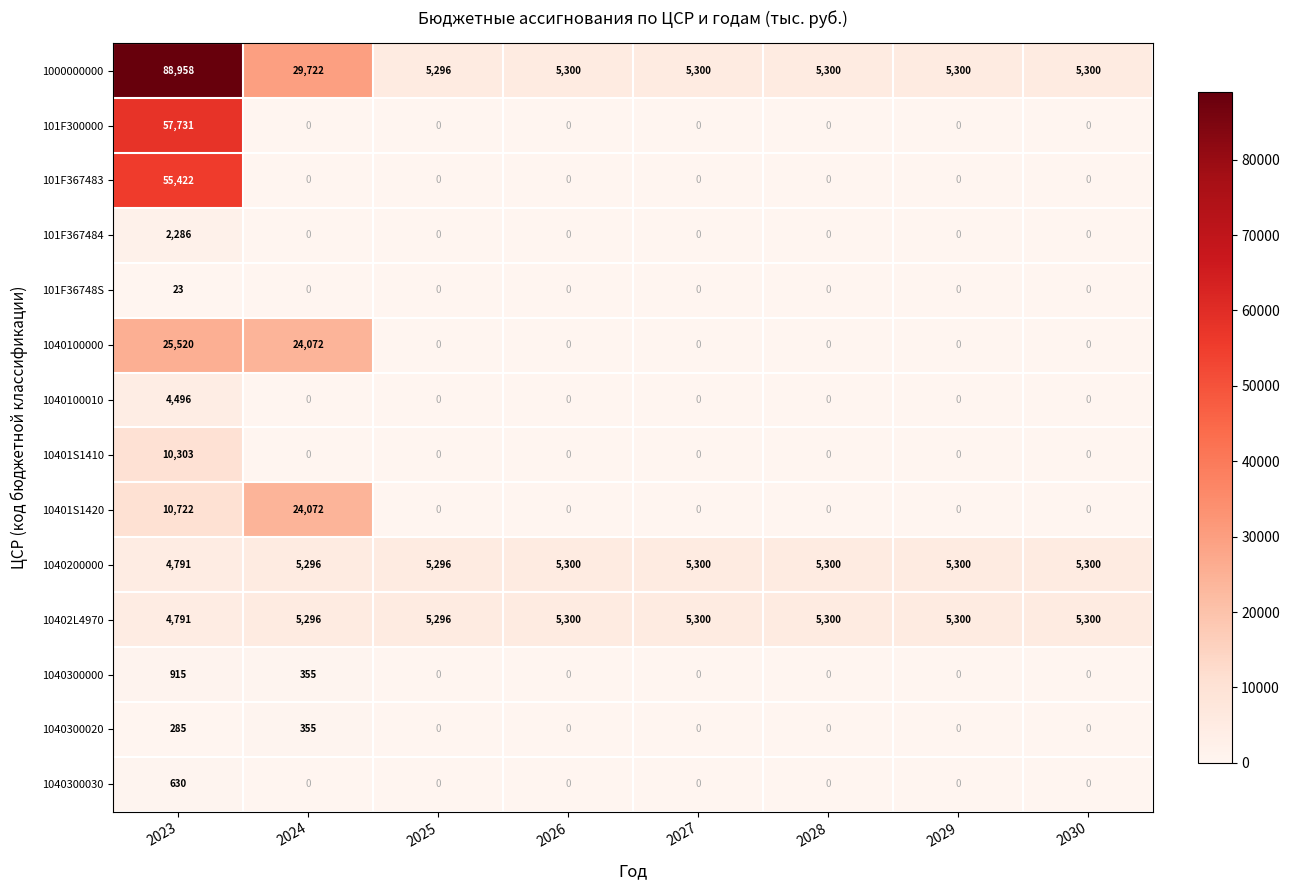

What is the difference between the highest and lowest values at 2023?

88935